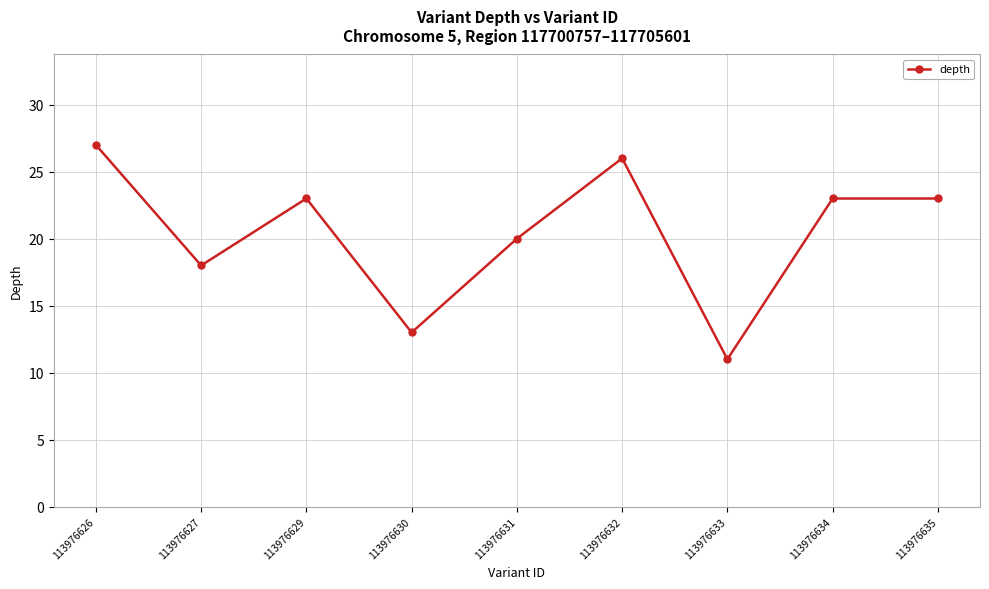

Where does the data first go above 23?

113976626